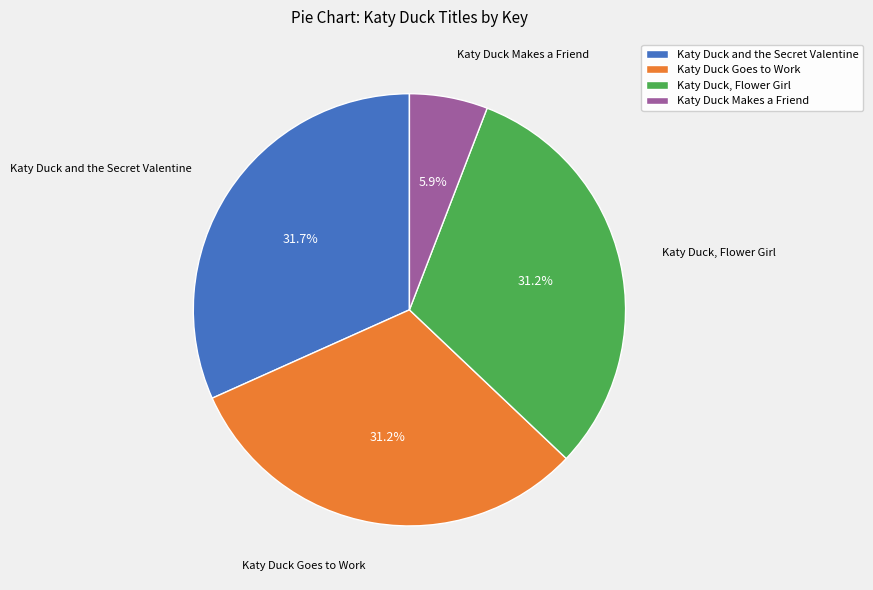

The Katy Duck Goes to Work slice represents 18% of the pie. True or false?

False